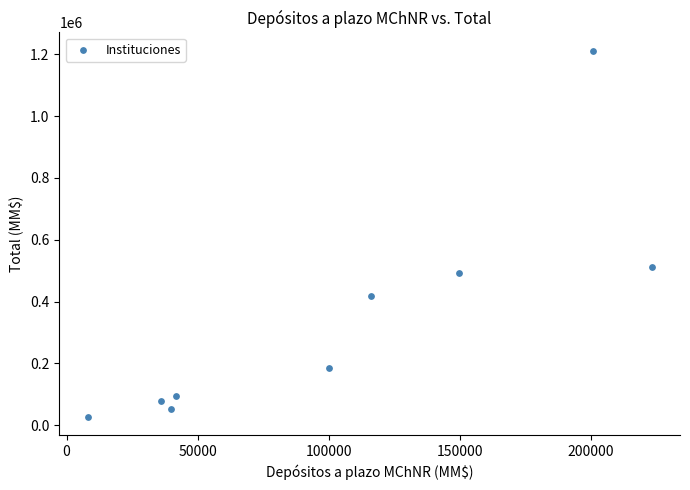

What Y value in the scatter plot is closest to 619237?

510364.1